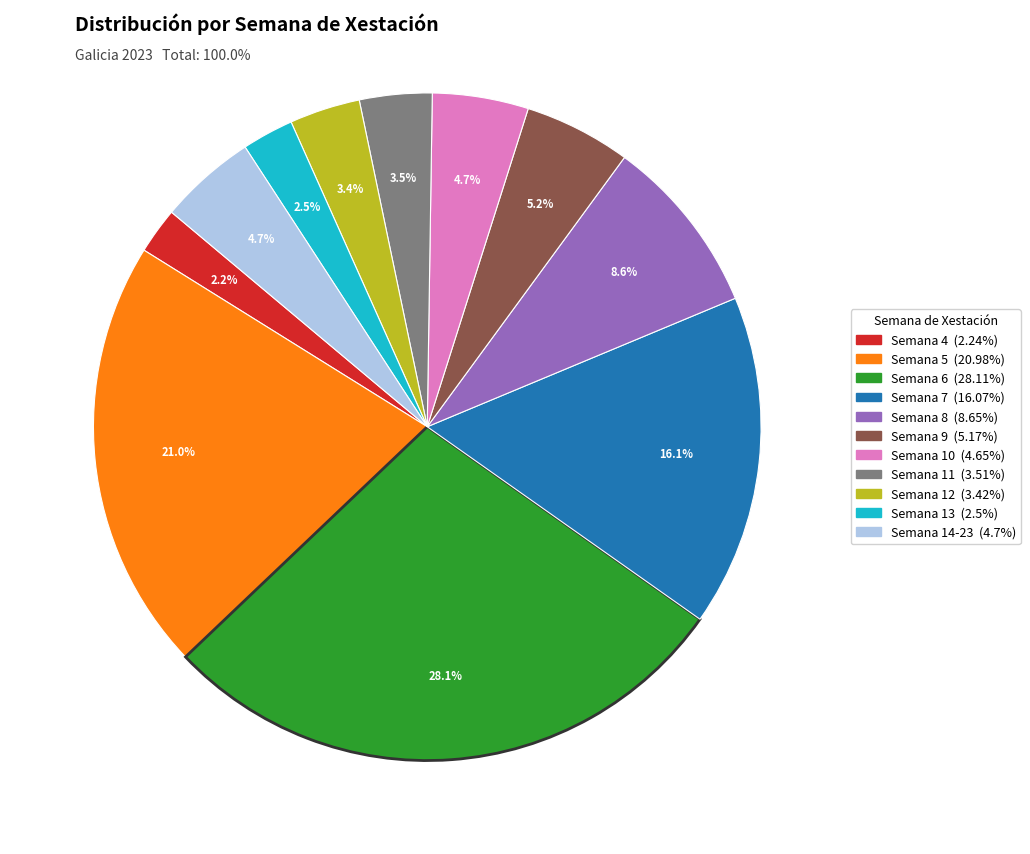

Does Semana 7 account for over 50% of the chart?

No